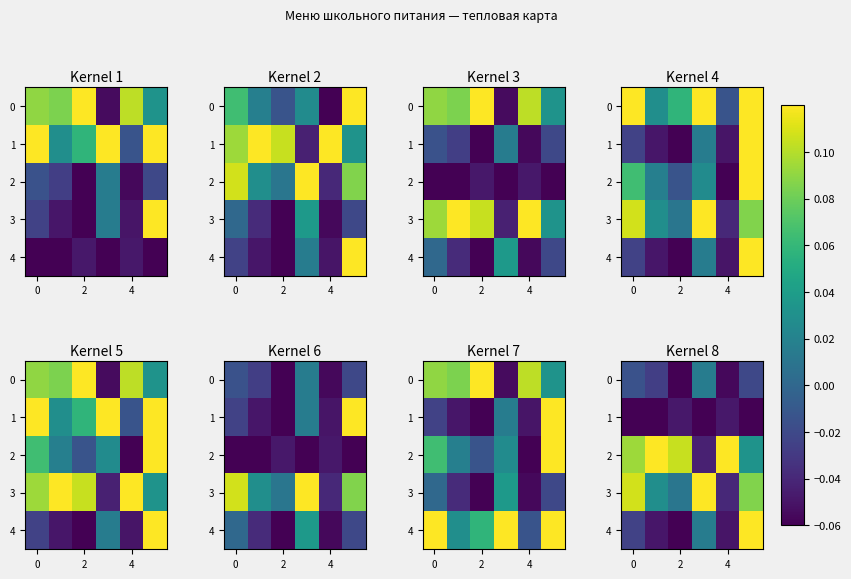

Is it true that 4 equals -0.0 at 0?

False